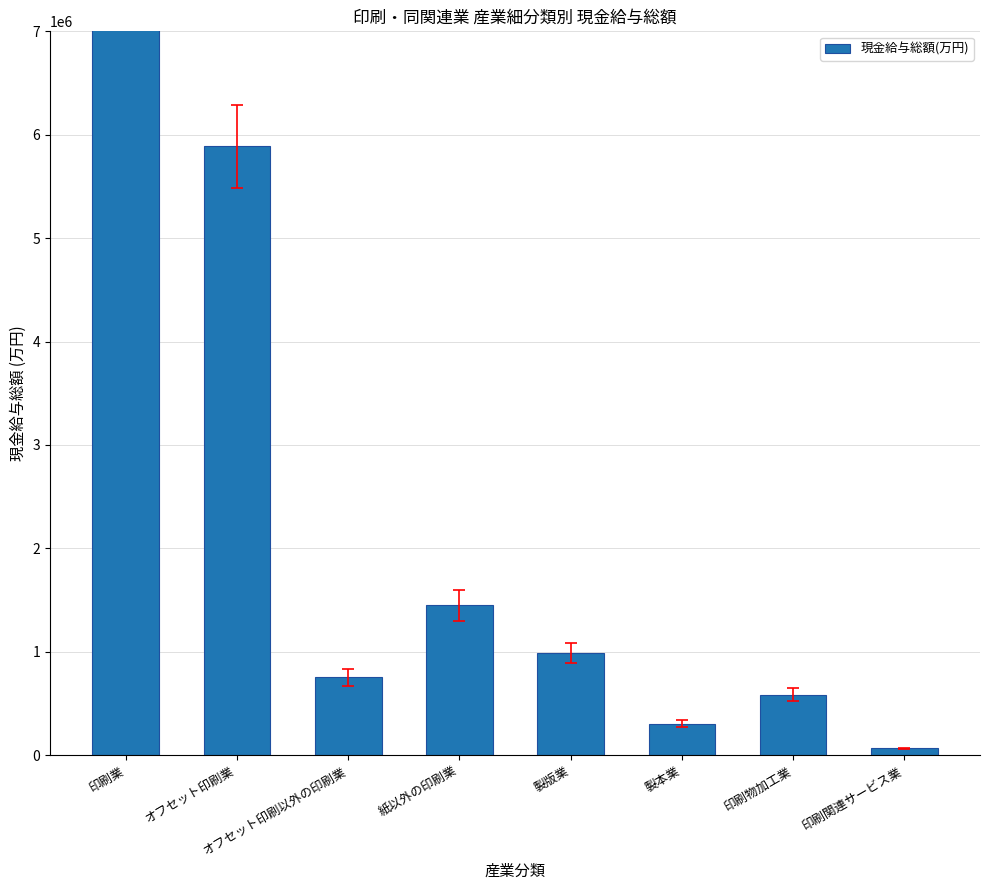

What is the approximate value at オフセット印刷以外の印刷業?

751878